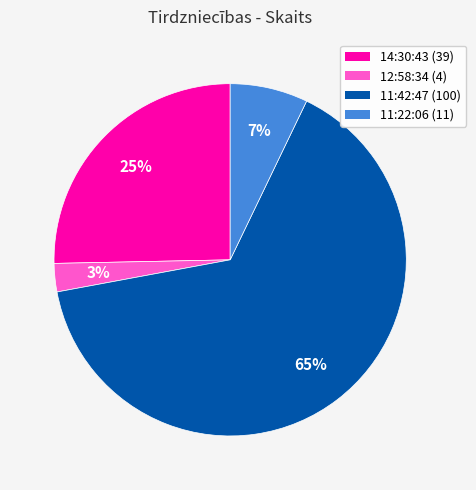

Is there a majority slice in this chart?

Yes